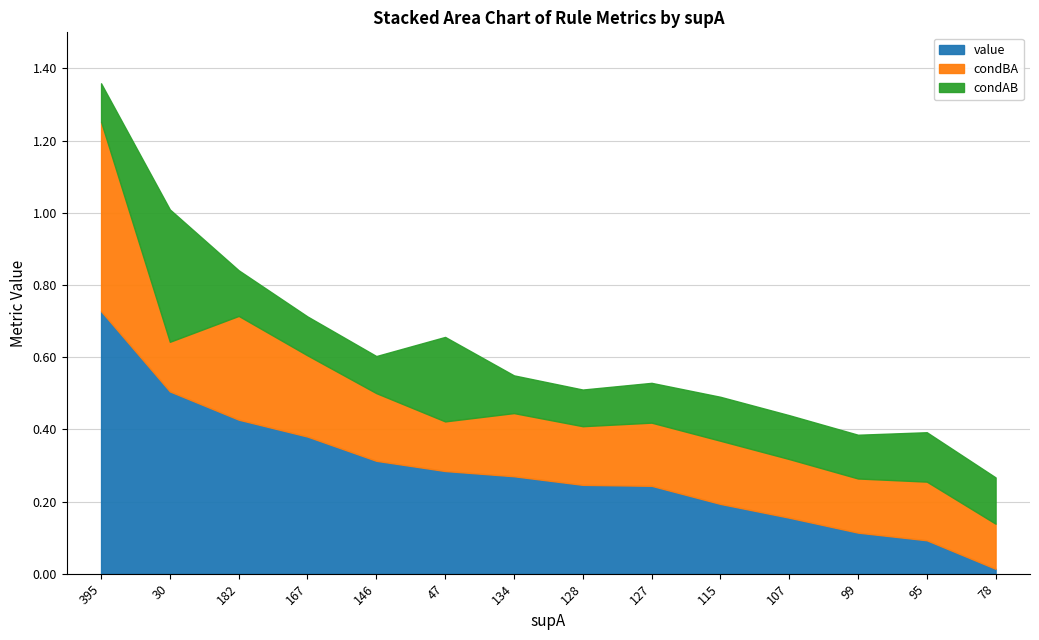

Does the chart have visible grid lines?

Yes